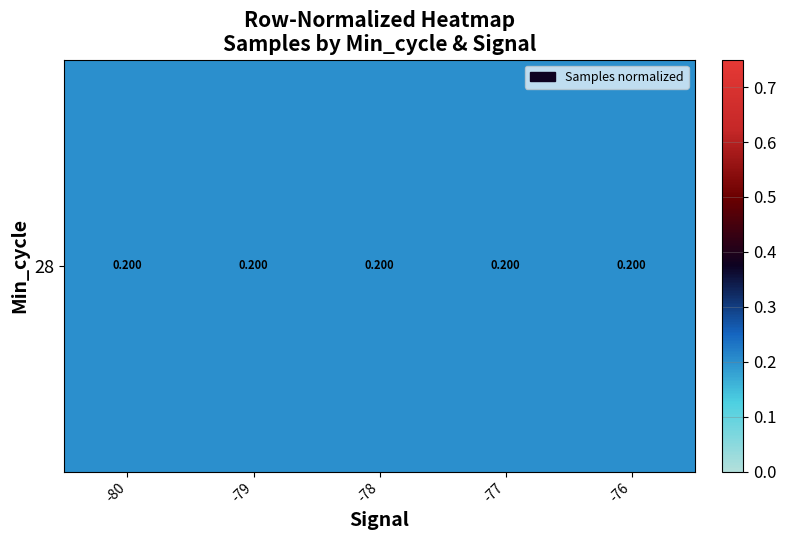

How many data points does each series have?

5